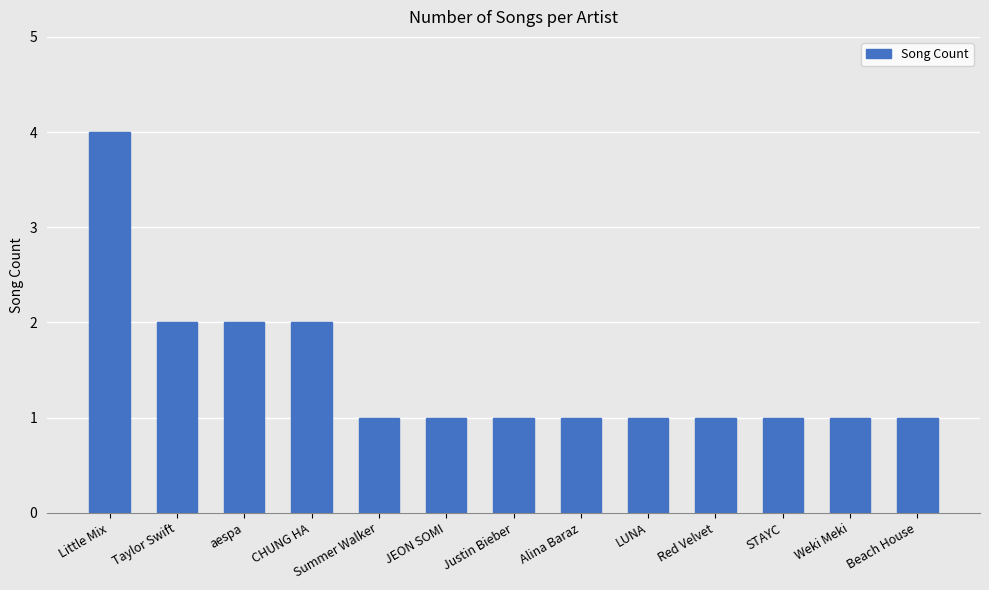

Reading left to right, what are all the values shown in this chart?

Little Mix=4	Taylor Swift=2	aespa=2	CHUNG HA=2	Summer Walker=1	JEON SOMI=1	Justin Bieber=1	Alina Baraz=1	LUNA=1	Red Velvet=1	STAYC=1	Weki Meki=1	Beach House=1